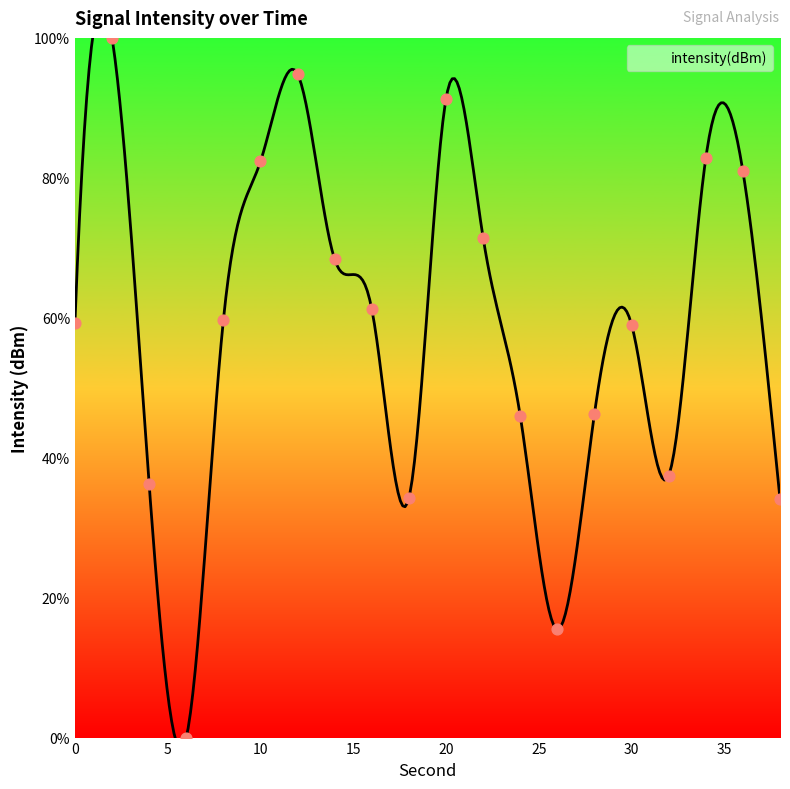

Which has a higher value, 14 or 20?

20